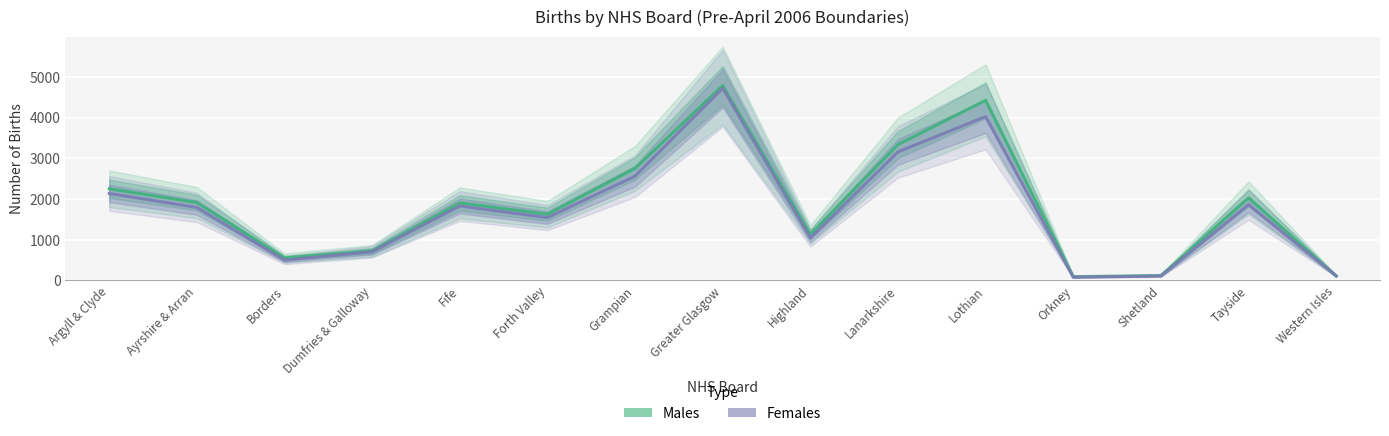

What is the total value across all series at Western Isles?

223